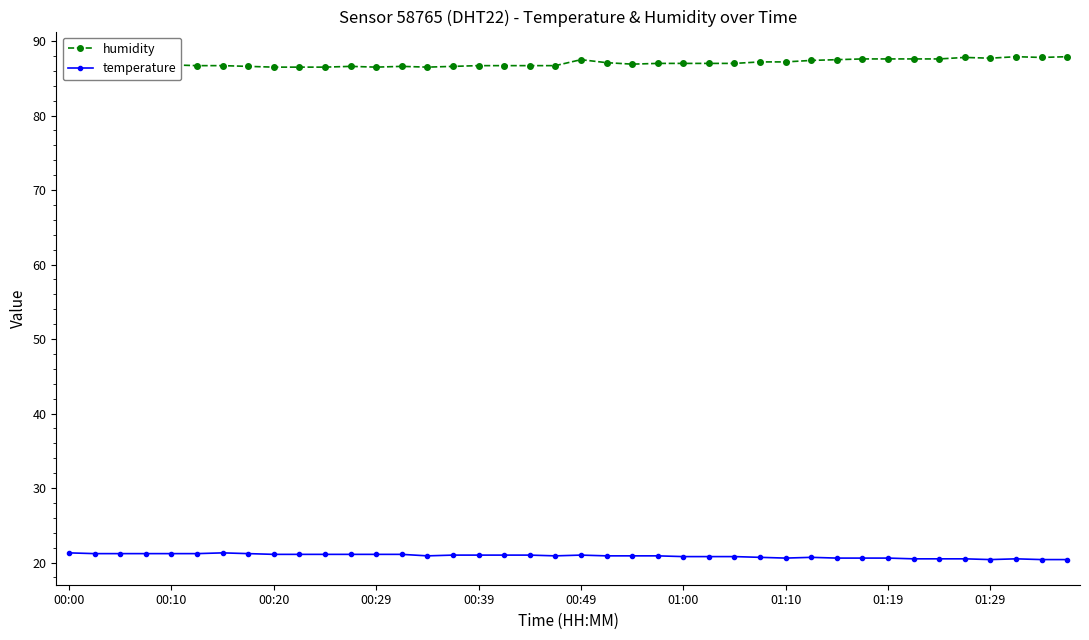

What is the value of the temperature point at the 7th from the left?

21.3